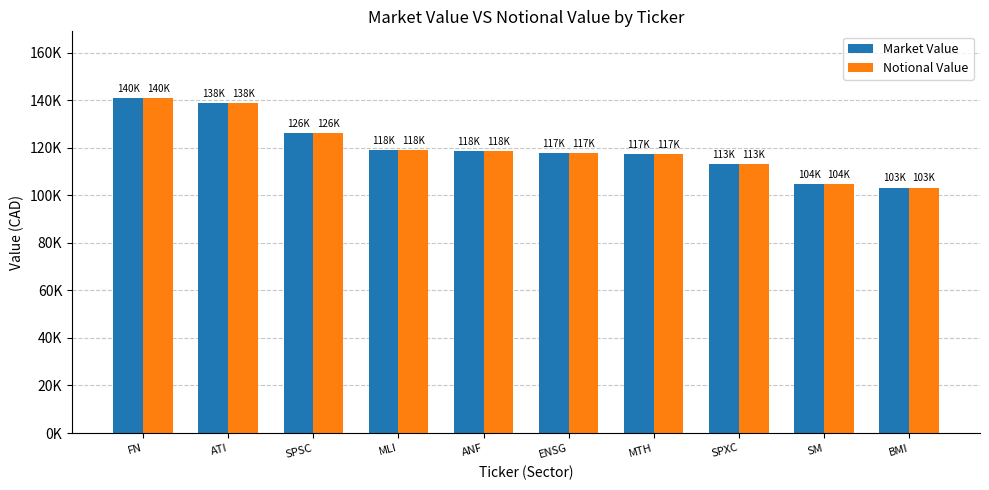

Which label corresponds to the largest value in the chart?

FN